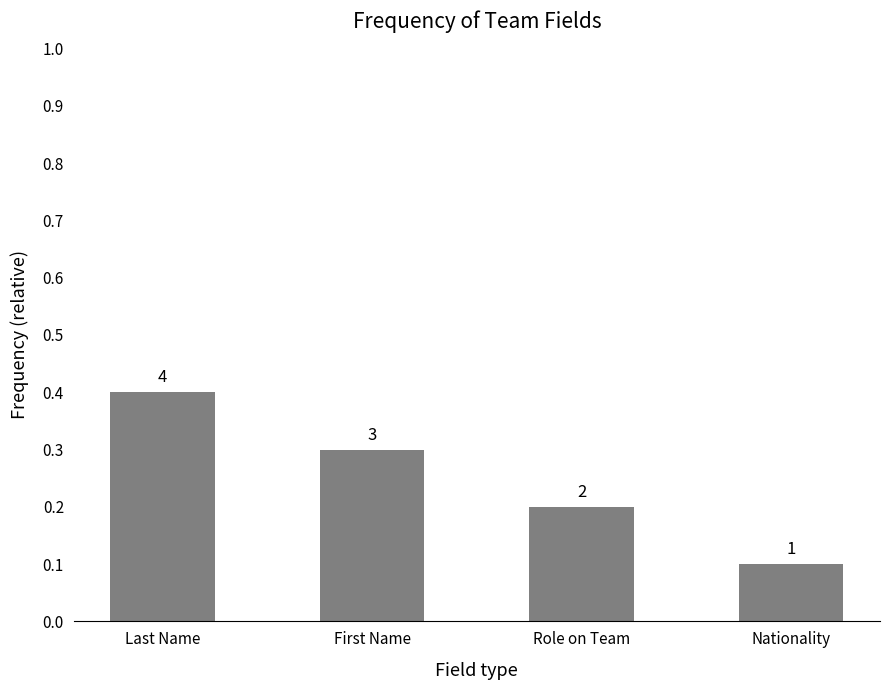

Reading right to left, extract all data points from this chart.

0.1	0.2	0.3	0.4